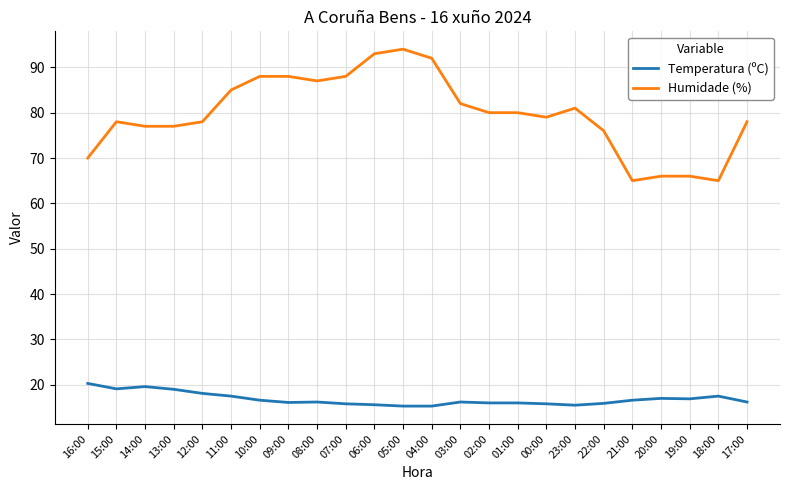

What position from the left is 11:00?

6